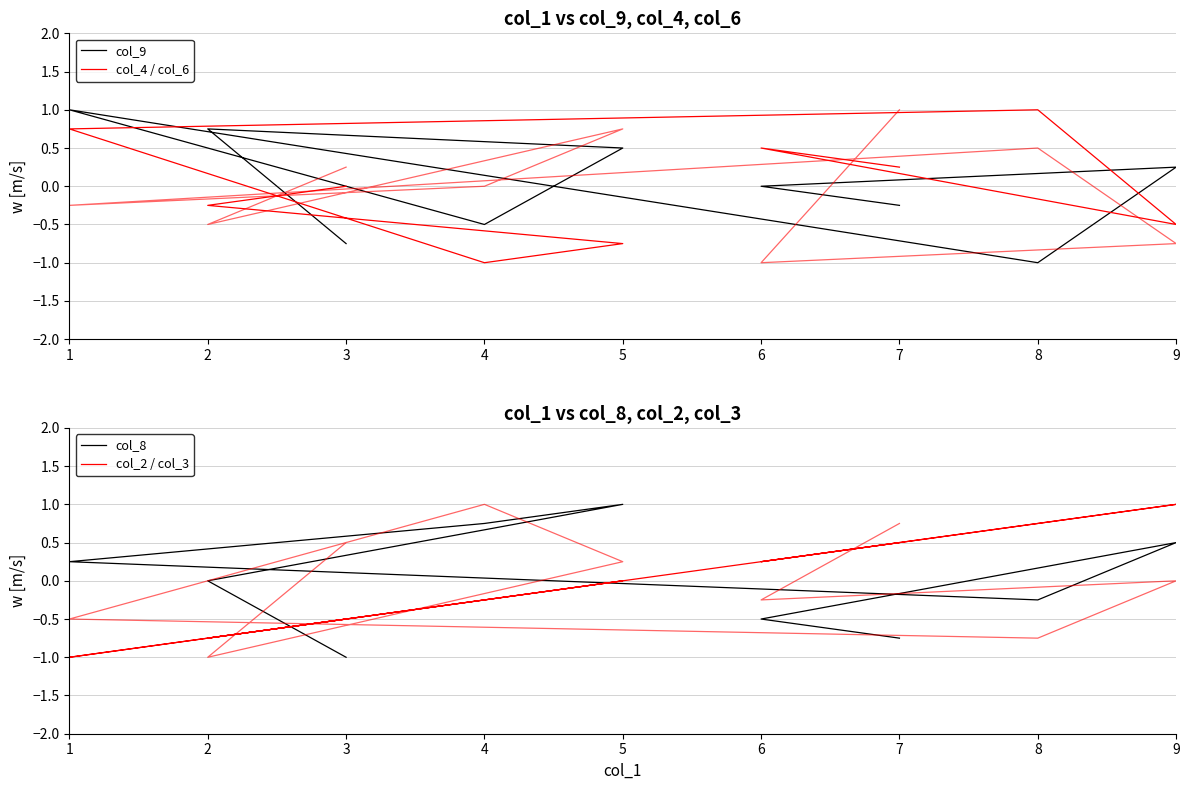

Reading left to right, what are all the values shown in this chart?

col_9: -0.2	0.0	0.2	-1.0	1.0	-0.5	0.5	0.8	-0.8
col_4: 0.2	0.5	-0.5	1.0	0.8	-1.0	-0.8	-0.2	0.0
col_6: 1.0	-1.0	-0.8	0.5	-0.2	0.0	0.8	-0.5	0.2
col_8: -0.8	-0.5	0.5	-0.2	0.2	0.8	1.0	0.0	-1.0
col_2: 0.5	0.2	1.0	0.8	-1.0	-0.2	0.0	-0.8	-0.5
col_3: 0.8	-0.2	0.0	-0.8	-0.5	1.0	0.2	-1.0	0.5